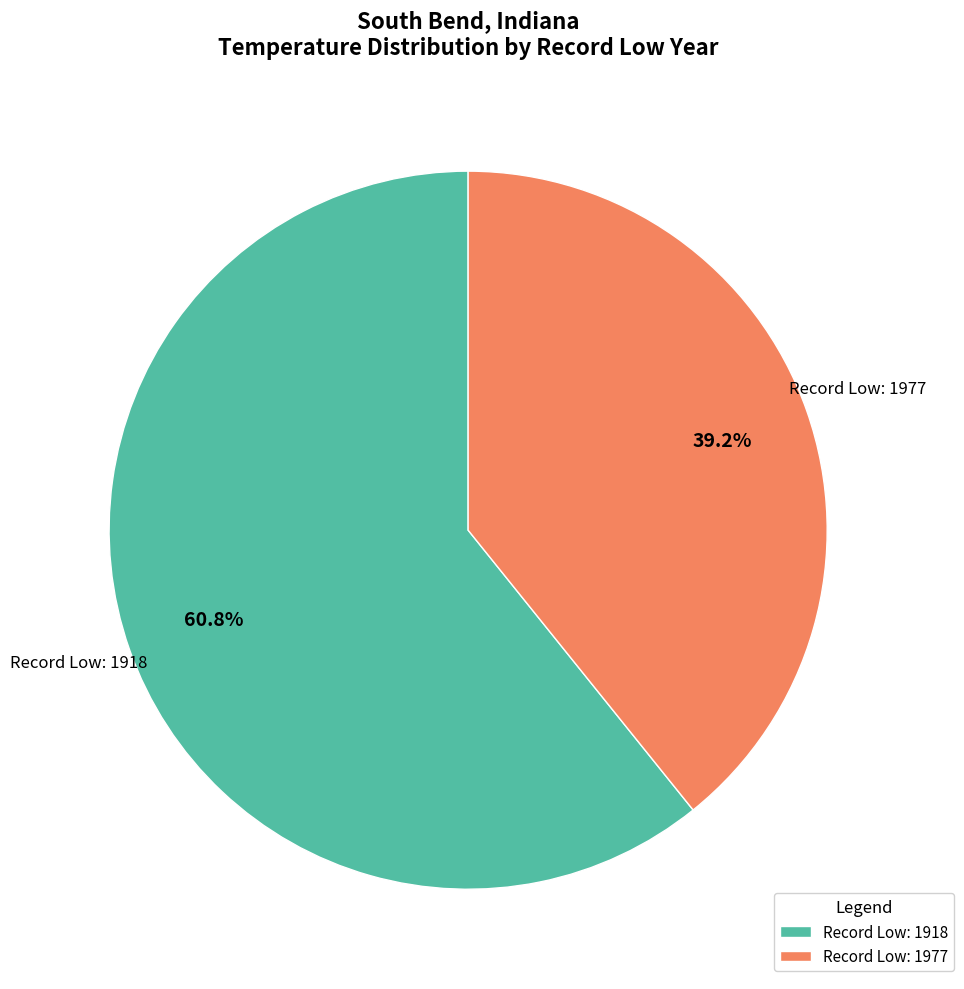

Does any single category account for the majority?

Yes